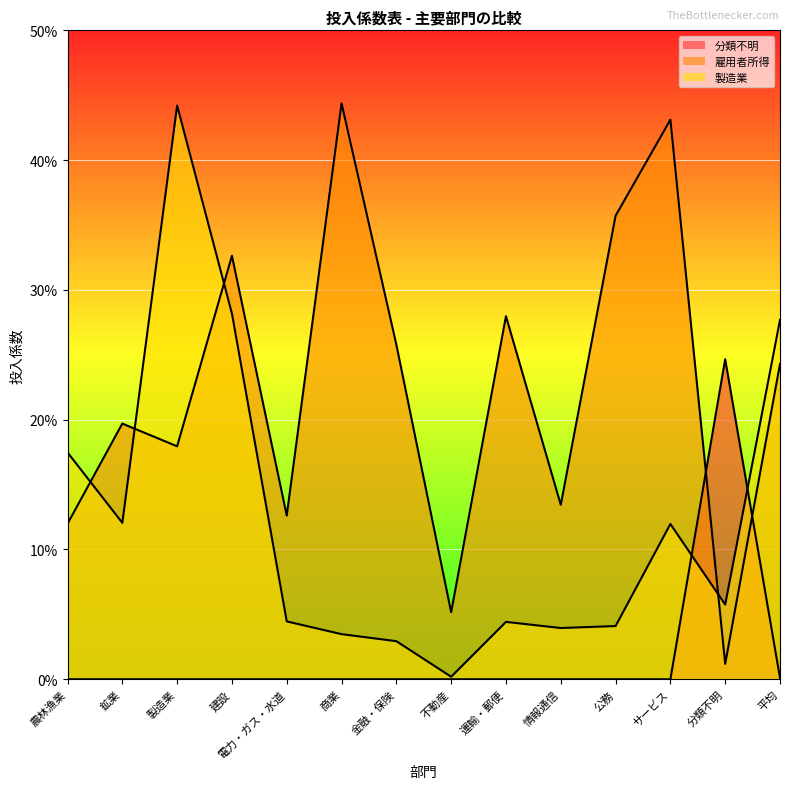

Is the value of 雇用者所得 at 運輸・郵便 greater than the value of 分類不明 at 分類不明?

Yes